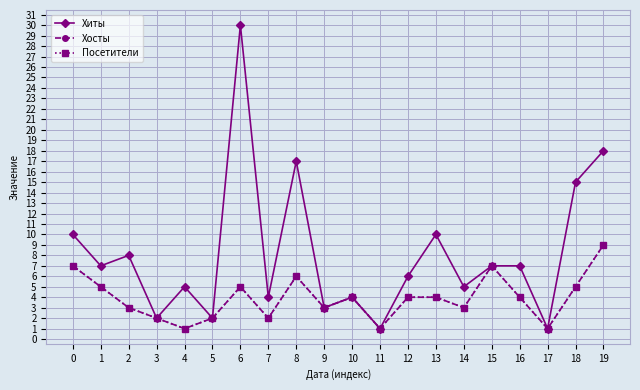

Reading left to right, transcribe all the data shown in this chart.

Хиты: 10	7	8	2	5	2	30	4	17	3	4	1	6	10	5	7	7	1	15	18
Хосты: 7	5	3	2	1	2	5	2	6	3	4	1	4	4	3	7	4	1	5	9
Посетители: 7	5	3	2	1	2	5	2	6	3	4	1	4	4	3	7	4	1	5	9